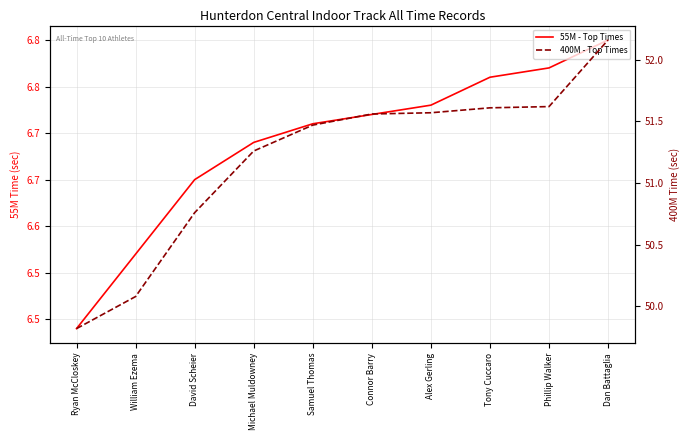

What are all the series names shown in the legend?

55M - Top Times, 400M - Top Times